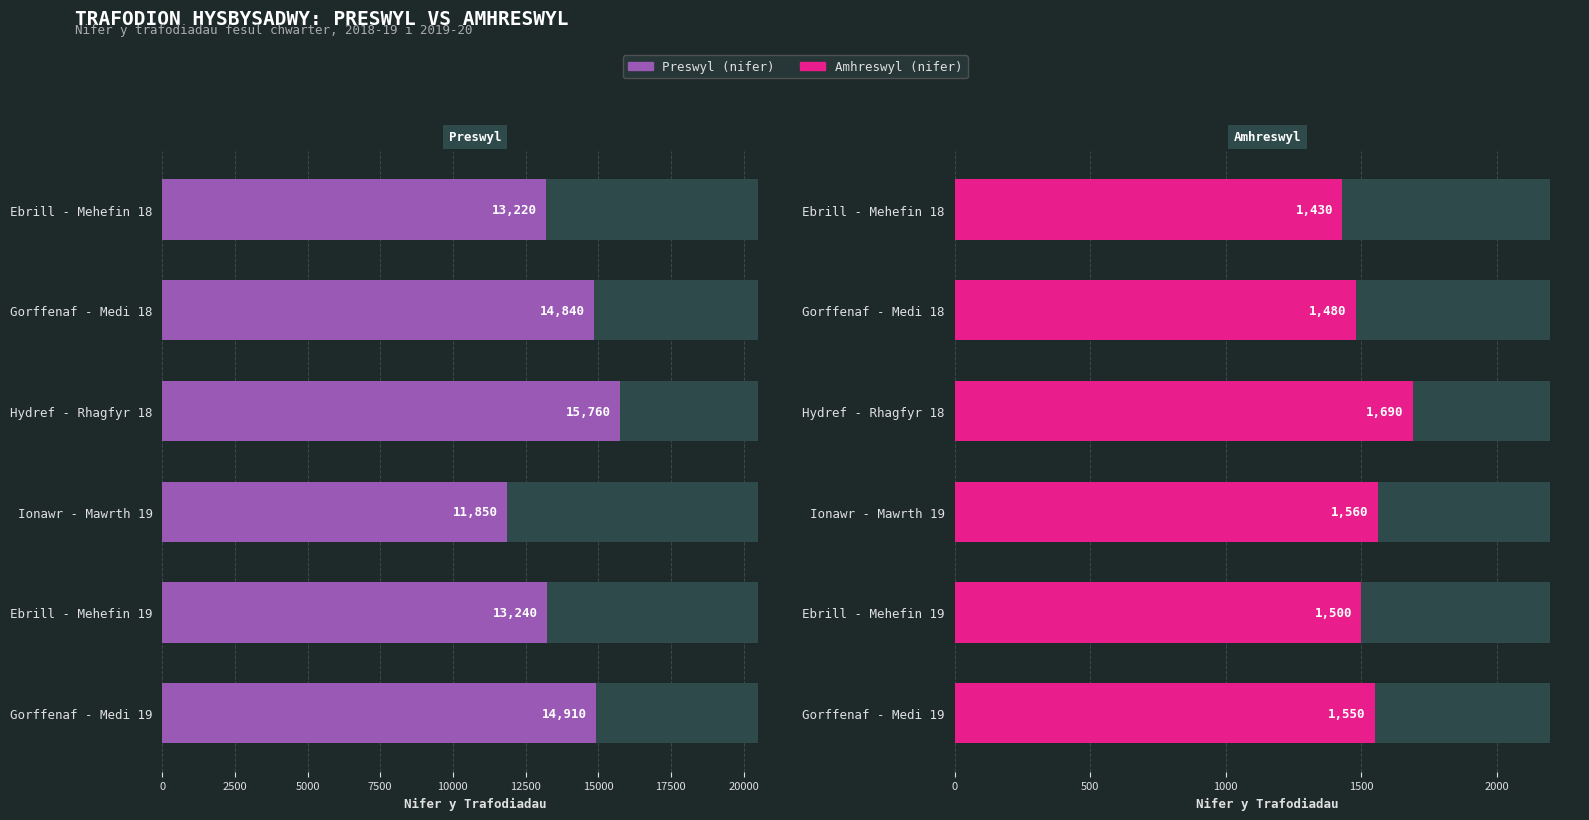

What is the value of the Amhreswyl (nifer) bar at the 1st from the left?

1430